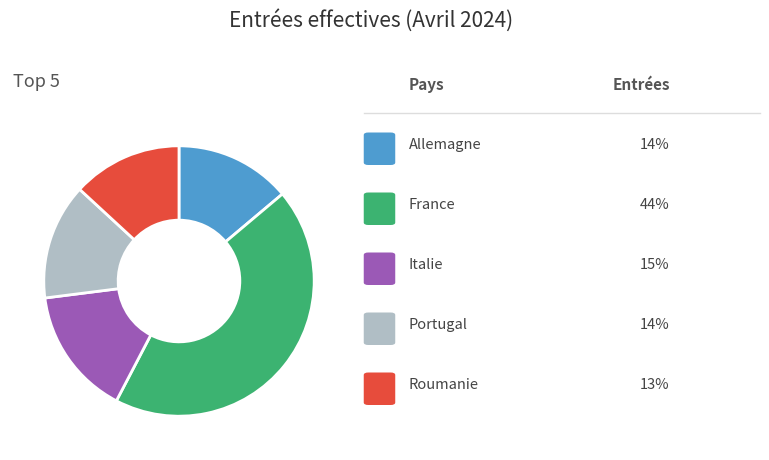

Does any single category account for the majority?

No